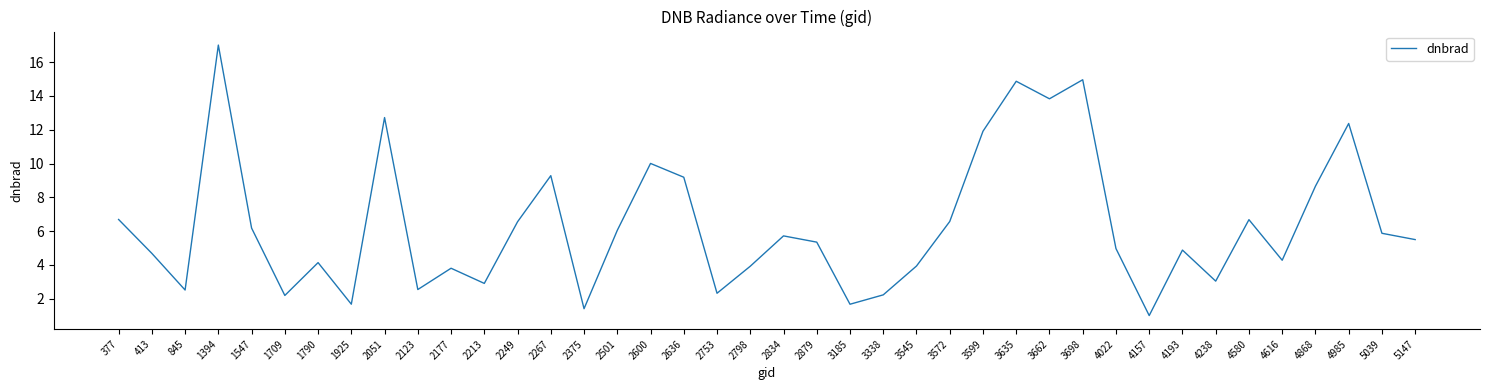

At which category does the chart reach its minimum across all series?

4157